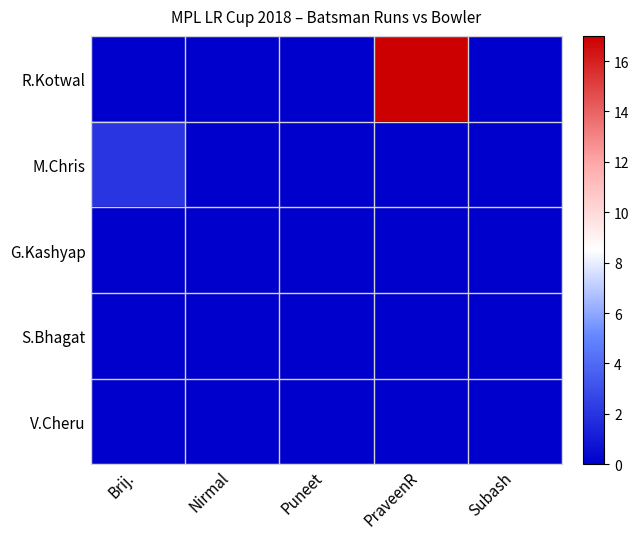

What is the total value across all series at Brij.?

2